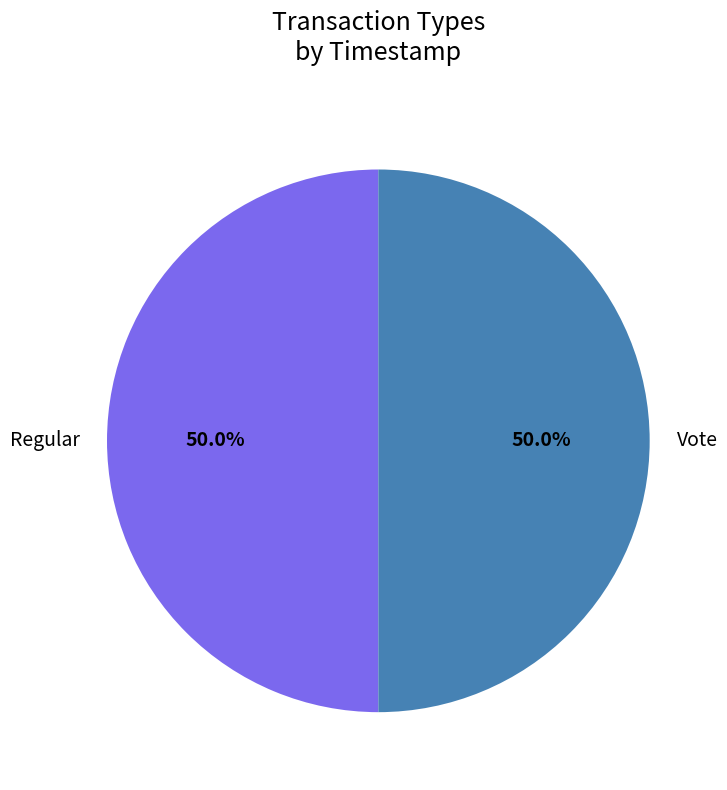

Is it true that Vote is 50% of the pie?

True